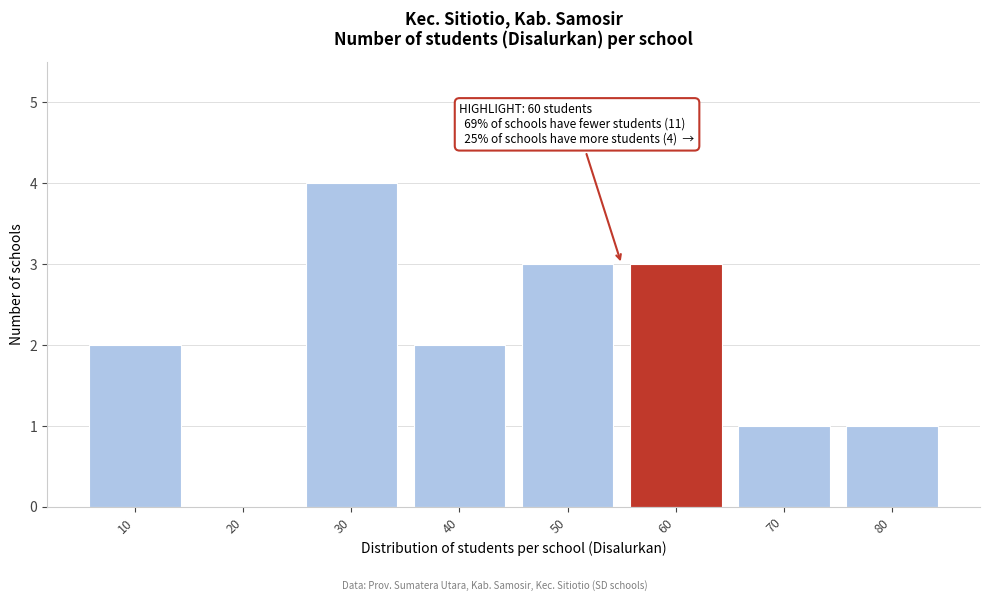

Reading left to right, list all the values displayed in this chart.

10=2	20=0	30=4	40=2	50=3	60=3	70=1	80=1